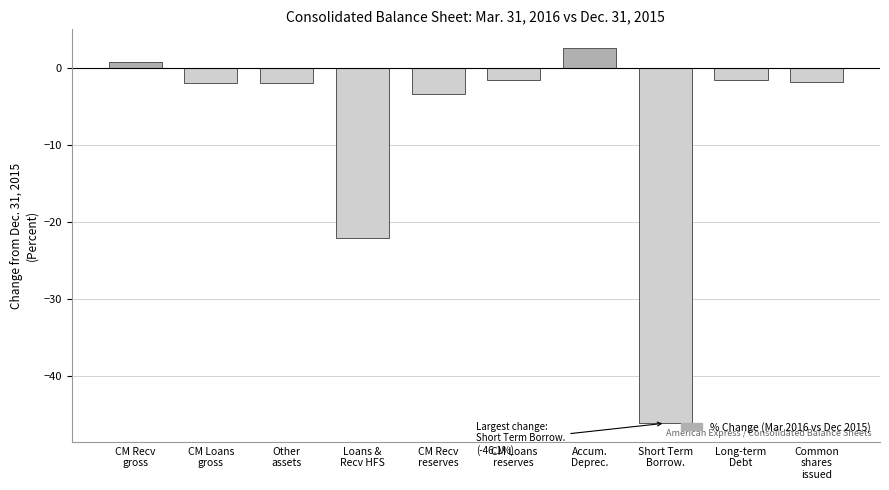

What is the label of the 10th bar from the right?

CM Recv
gross